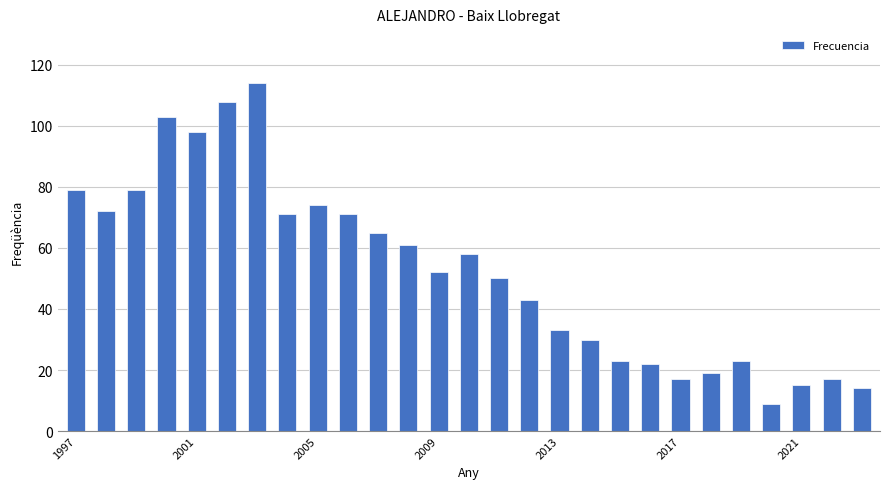

What is the value of the 27th bar from the left?

14